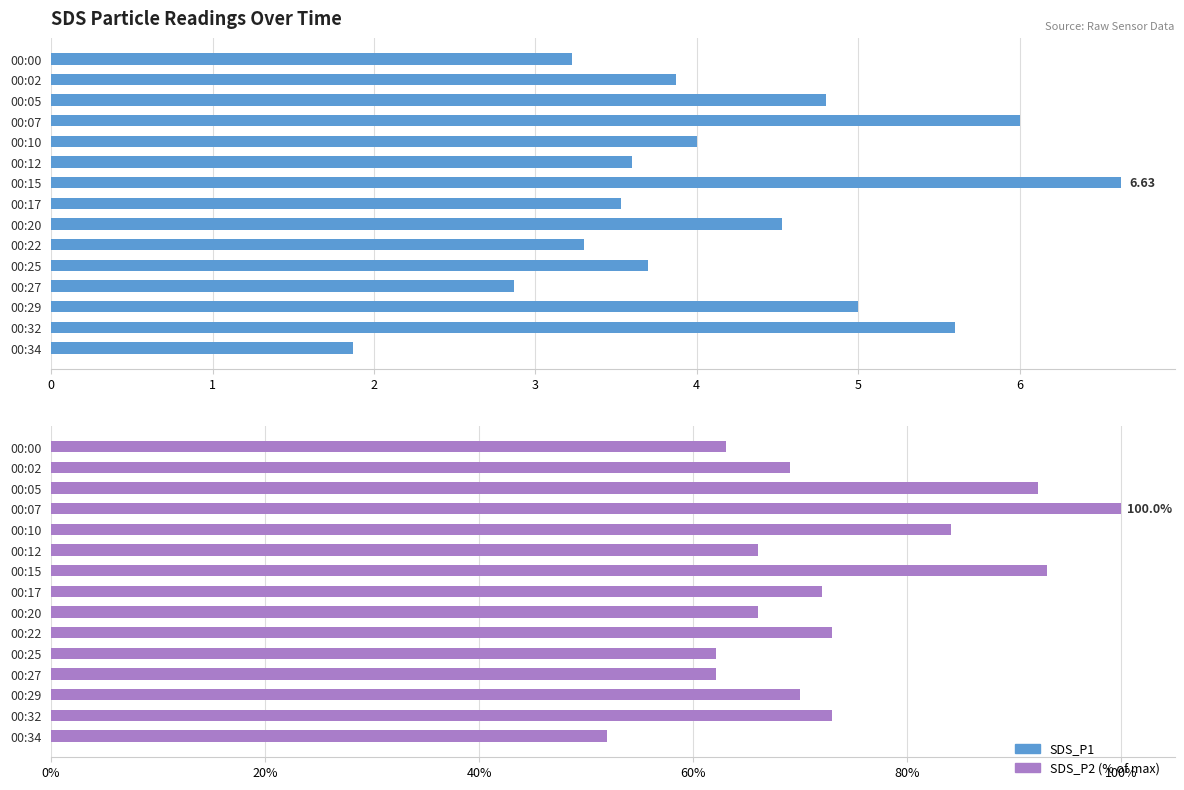

Is it true that SDS_P1 equals 2.2 at 00:25?

False